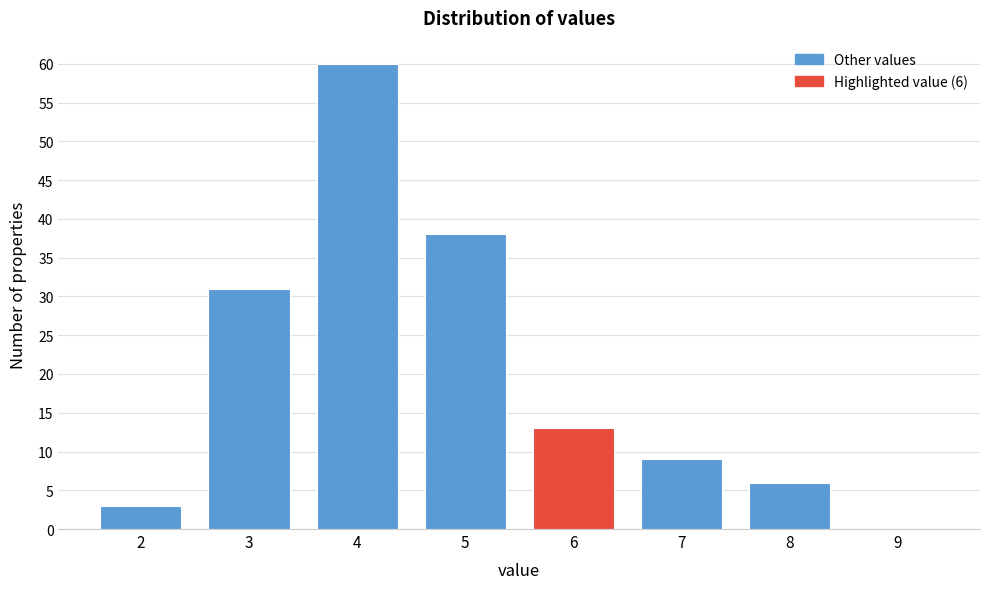

Reading right to left, what are all the values shown in this chart?

9=0	8=6	7=9	6=13	5=38	4=60	3=31	2=3